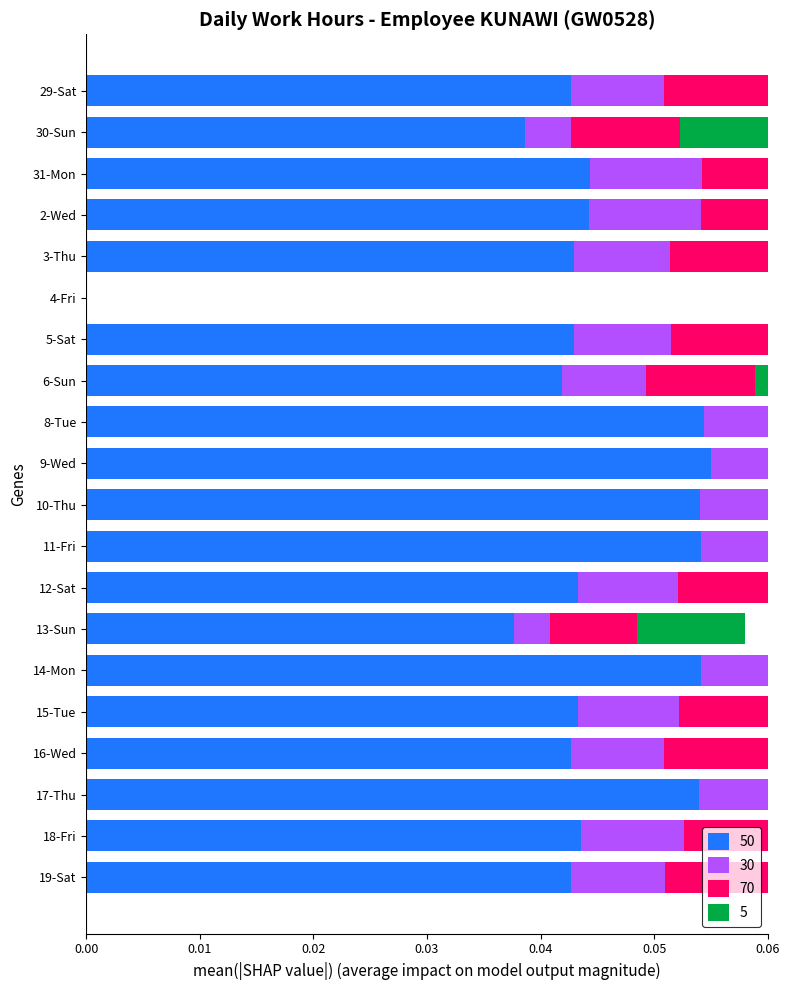

How many series are shown in this chart?

4